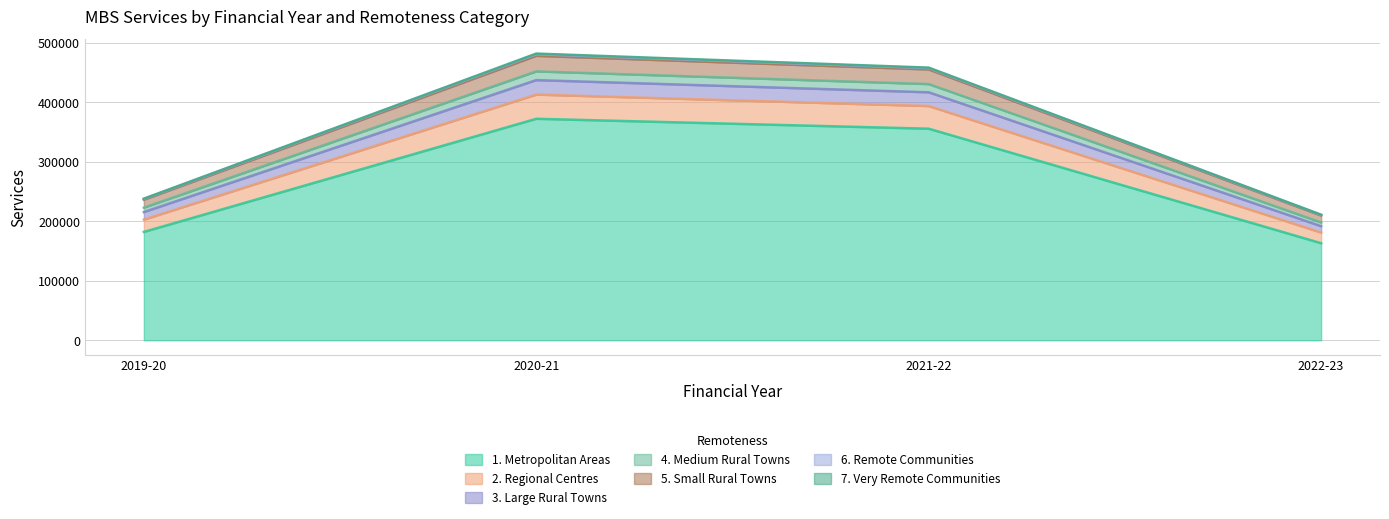

What position from the left is 2021-22?

3